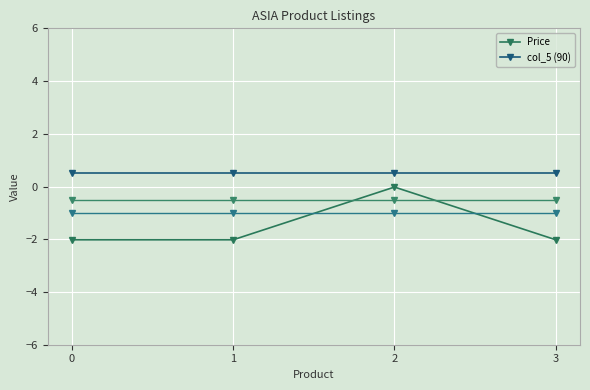

True or false: col_5 (90) and Price cross at least once.

False